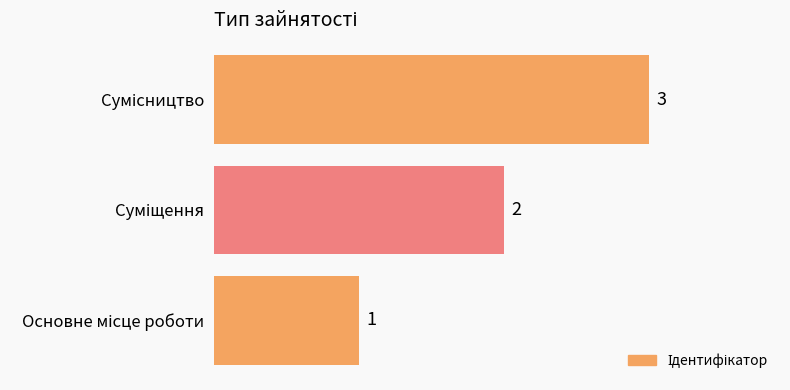

Count the values in the range 1 to 3.

3